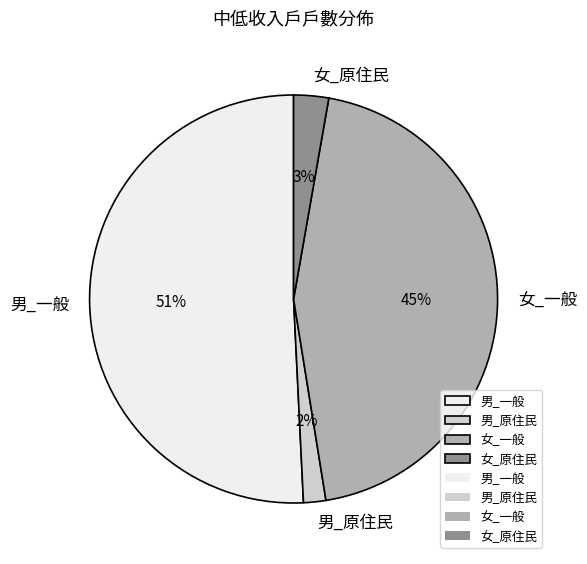

Count the number of slices in the pie.

4